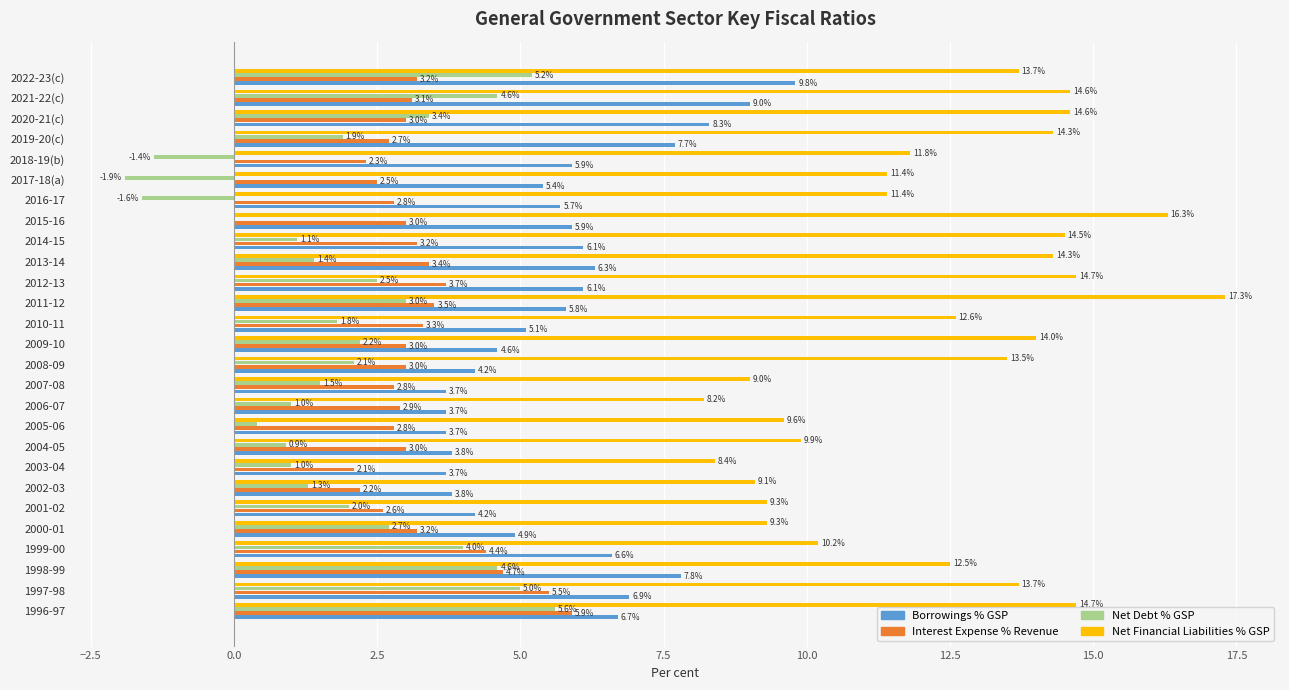

What are all the series names shown in the legend?

Borrowings % GSP, Interest Expense % Revenue, Net Debt % GSP, Net Financial Liabilities % GSP